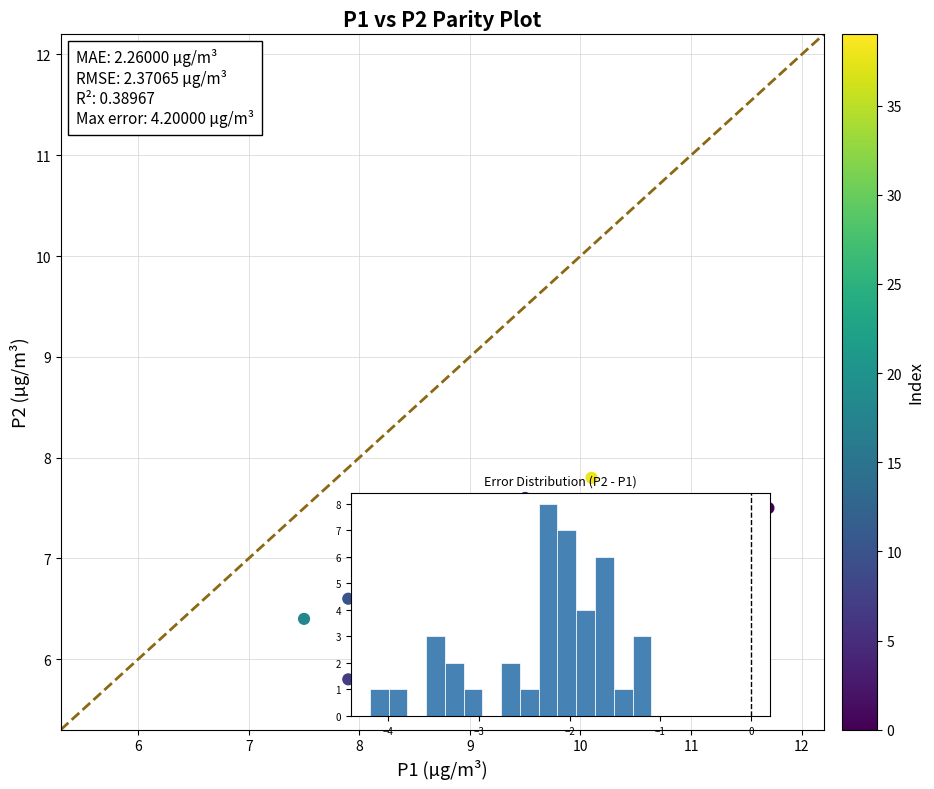

What Y value in the scatter plot is closest to 6?

5.8